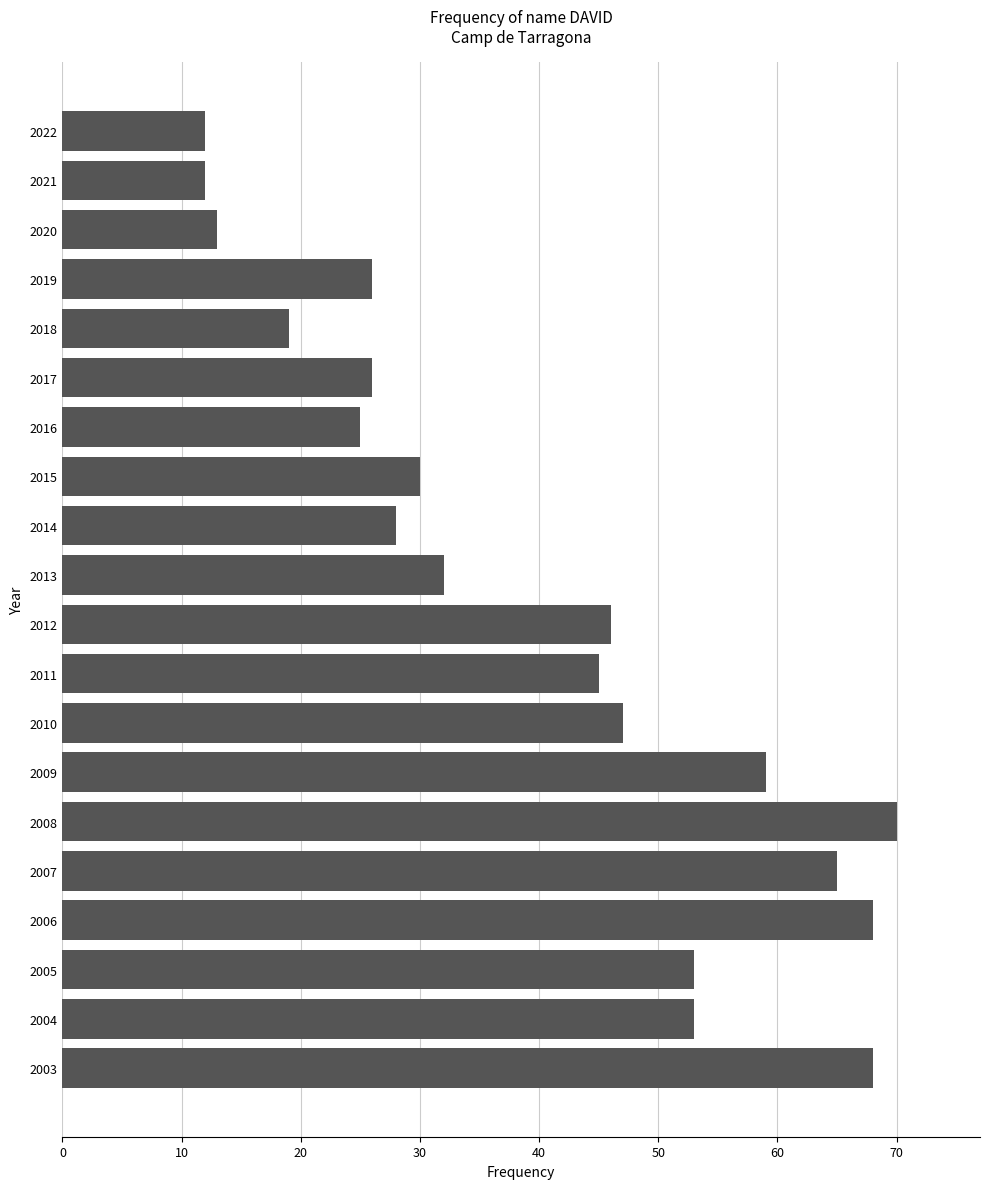

The value at 2007 is 65. True or false?

True